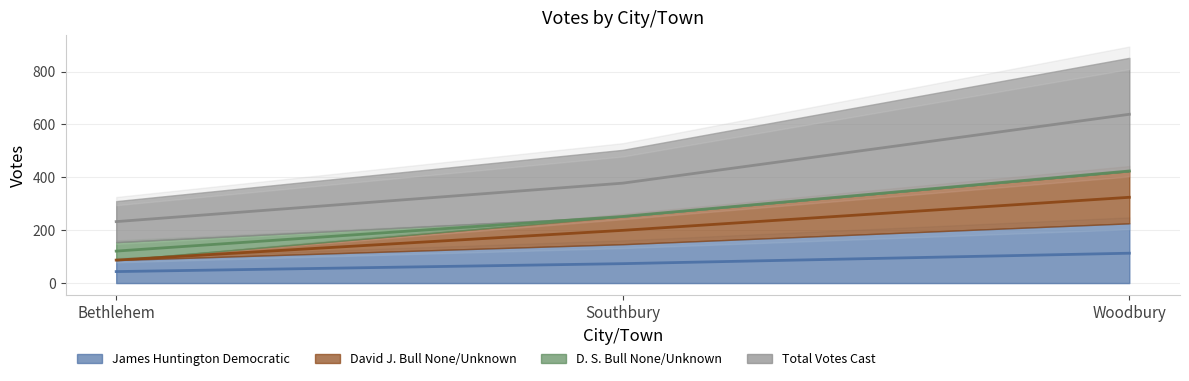

What is the approximate value of Total Votes Cast at Woodbury?

638.5